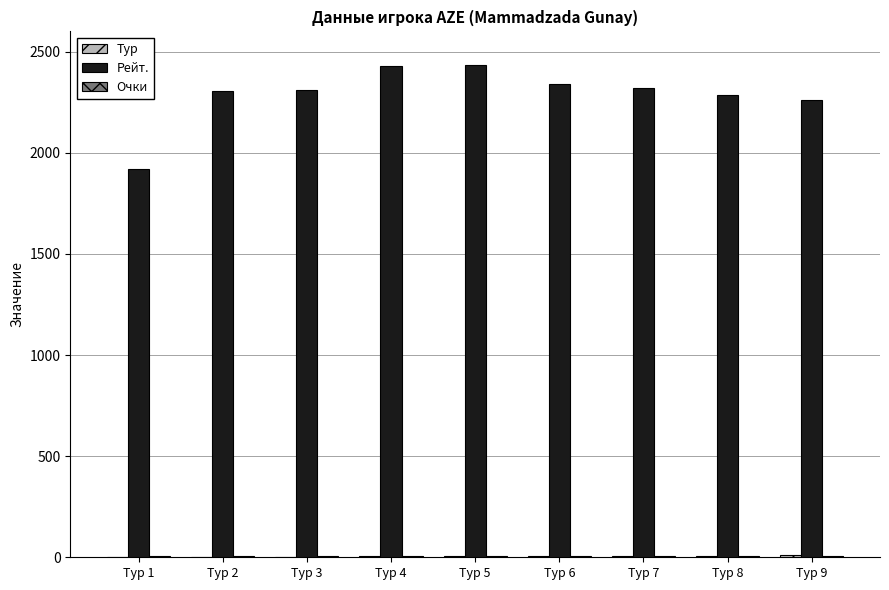

What is the greatest value displayed?

2433.0